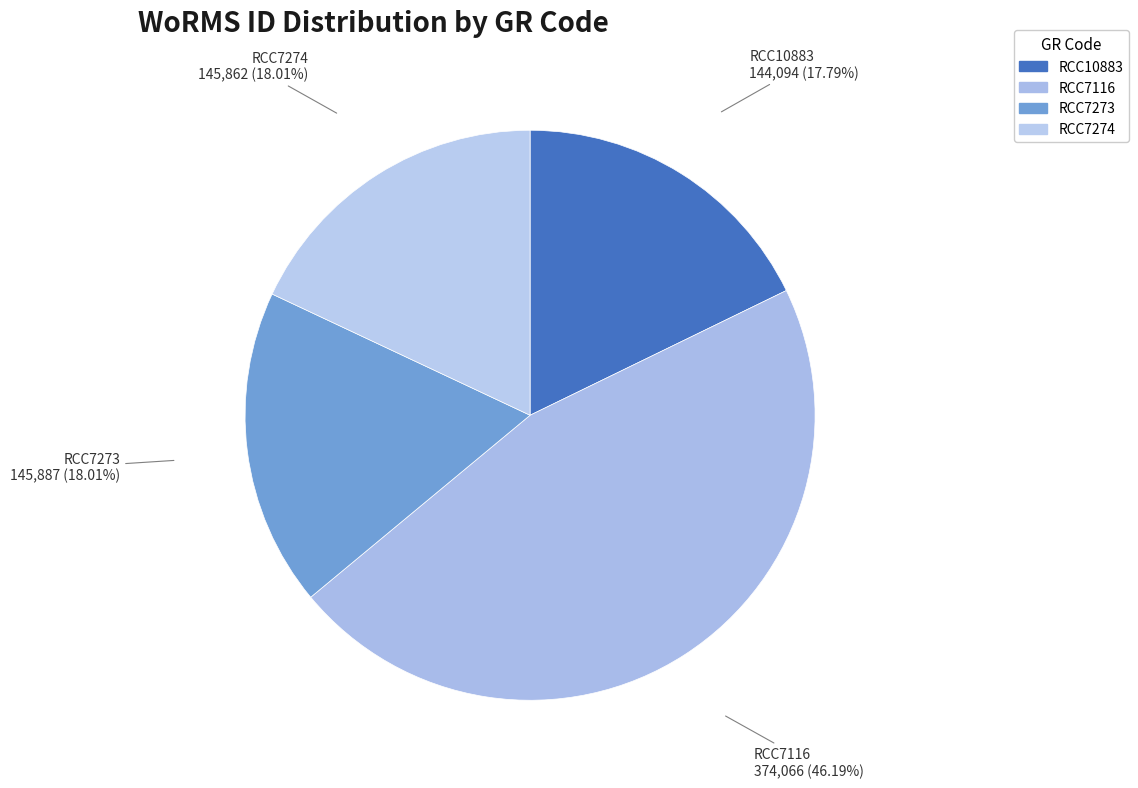

How many slices are in this pie chart?

4